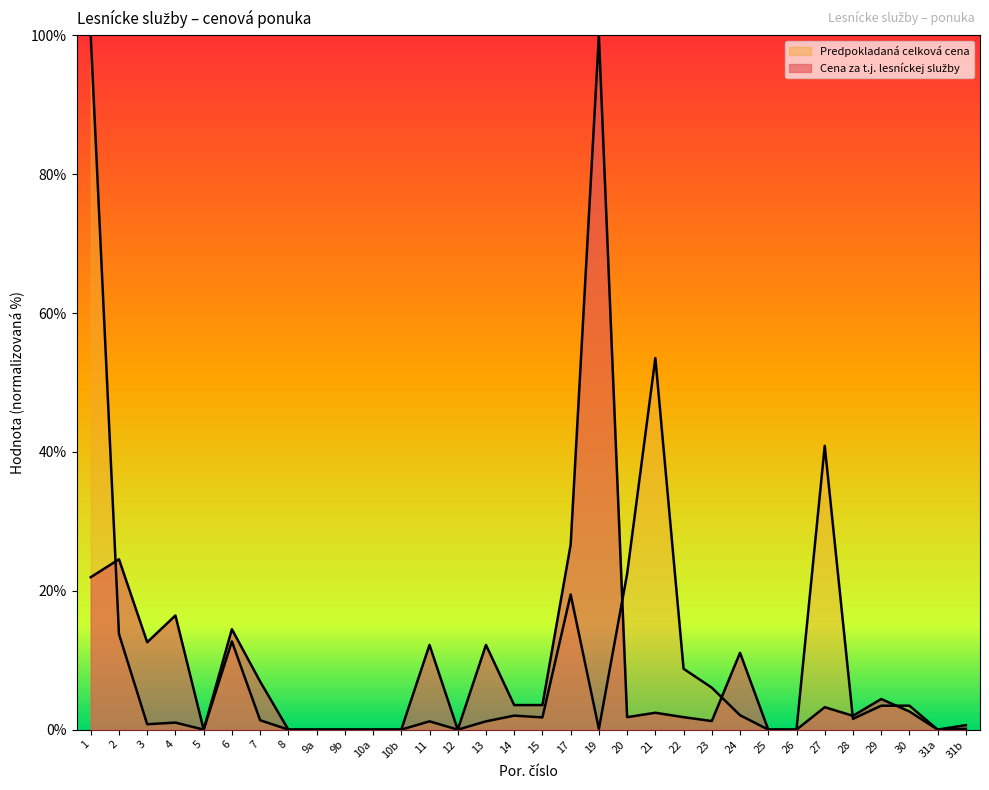

Reading left to right, list all the values displayed in this chart.

Cena za t.j. lesníckej služby: 1=22.0	2=24.5	3=12.6	4=16.4	5=0.0	6=14.5	7=6.9	8=0.0	9a=0.0	9b=0.0	10a=0.0	10b=0.0	11=12.2	12=0.0	13=12.2	14=3.5	15=3.5	17=26.7	19=100.0	20=1.8	21=2.4	22=1.8	23=1.2	24=11.1	25=0.0	26=0.0	27=3.2	28=2.0	29=4.4	30=2.6	31a=0.0	31b=0.6
Predpokladaná celková cena: 1=100.0	2=13.8	3=0.8	4=1.0	5=0.0	6=12.7	7=1.4	8=0.0	9a=0.0	9b=0.0	10a=0.0	10b=0.0	11=1.2	12=0.0	13=1.2	14=2.0	15=1.8	17=19.5	19=0.1	20=22.4	21=53.5	22=8.8	23=6.0	24=2.1	25=0.0	26=0.0	27=40.9	28=1.6	29=3.4	30=3.5	31a=0.0	31b=0.1